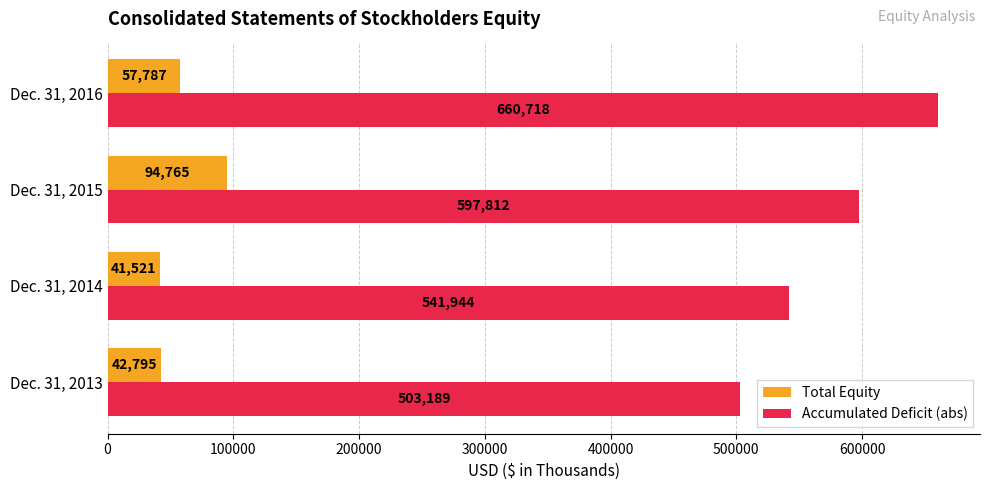

What is the sum of all Total Equity values?

236868